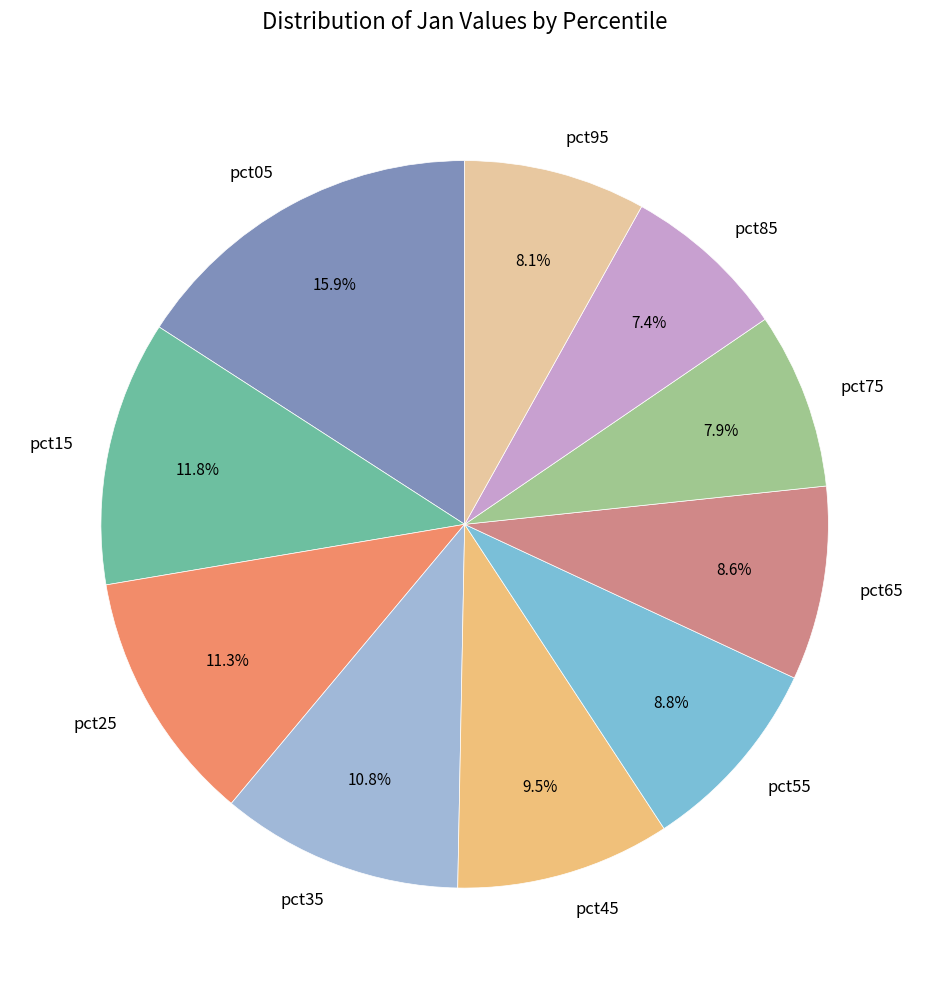

Is there a majority slice in this chart?

No